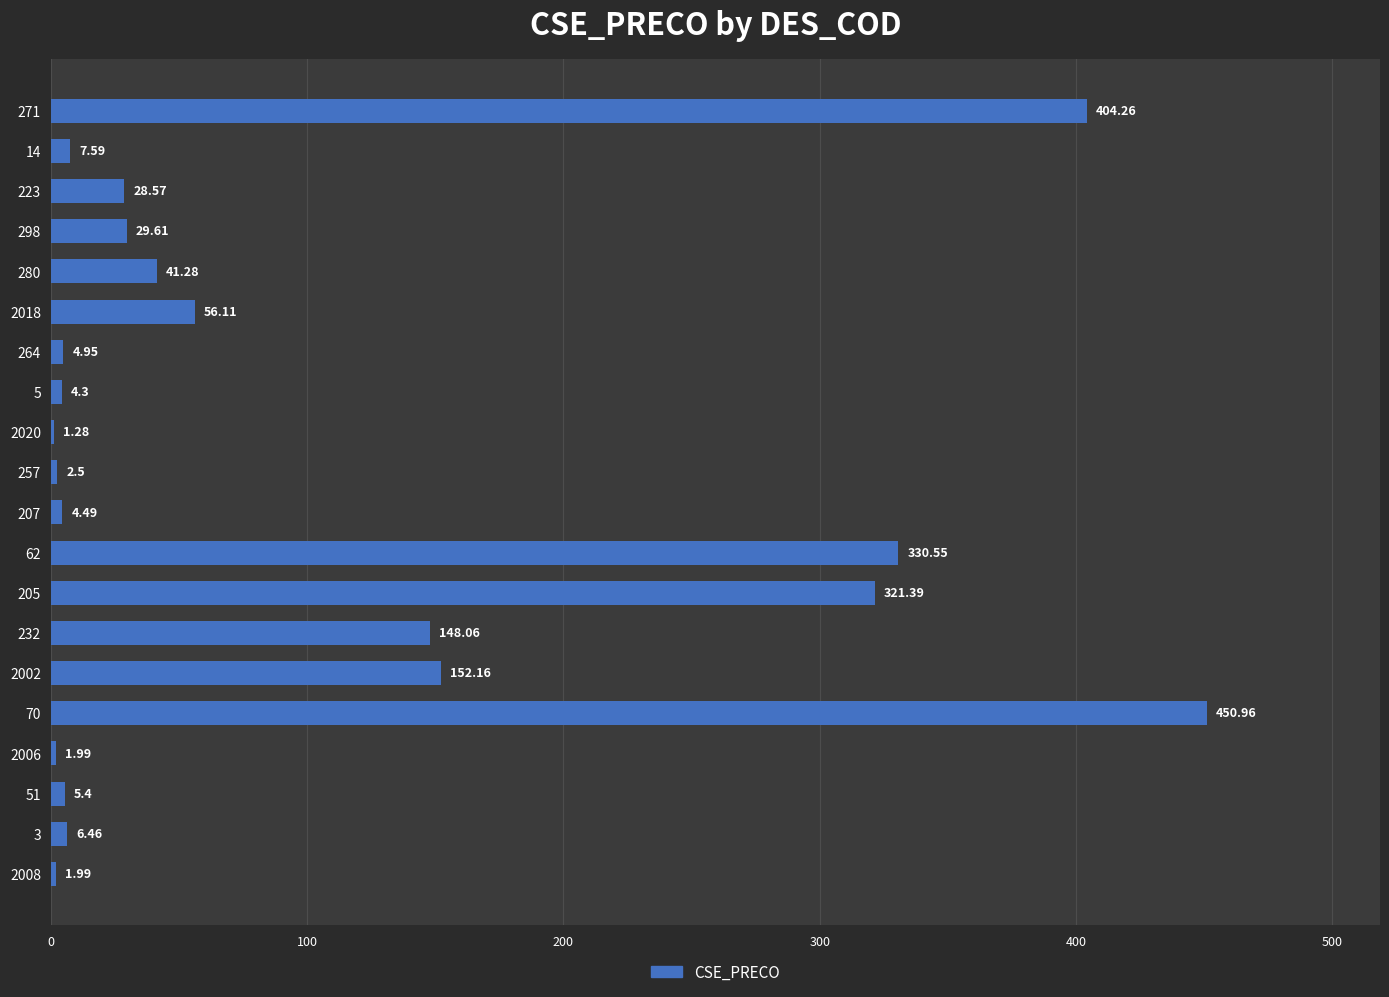

What is the sum of all values?

2003.9